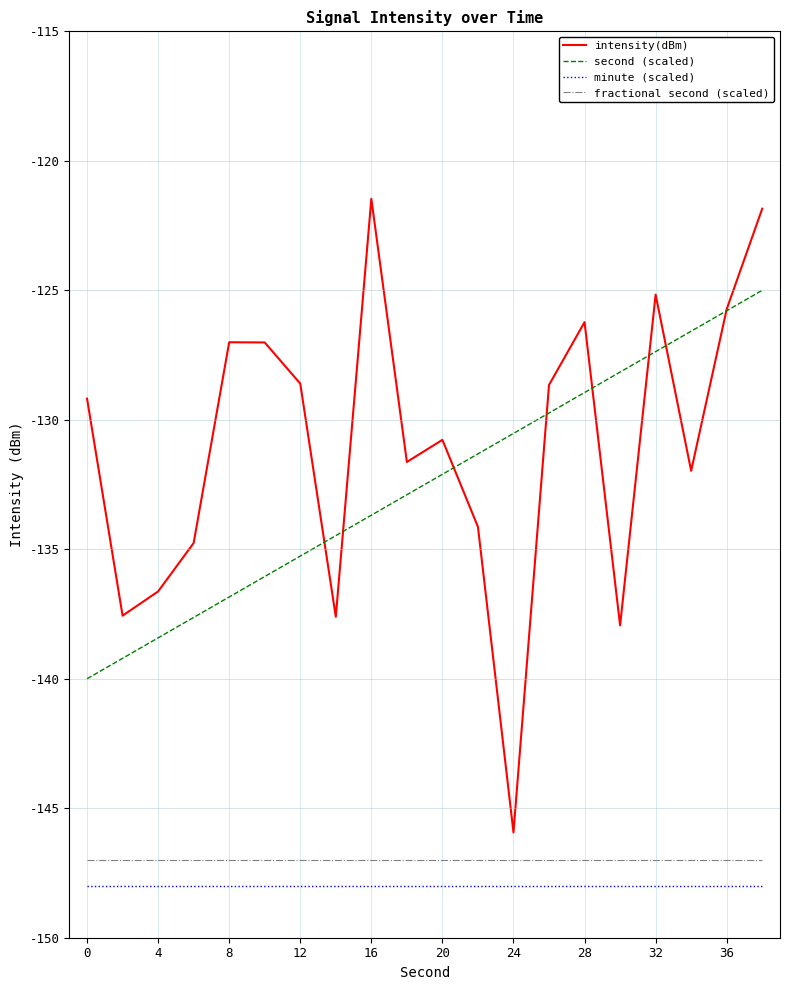

How many distinct data groups are displayed?

4